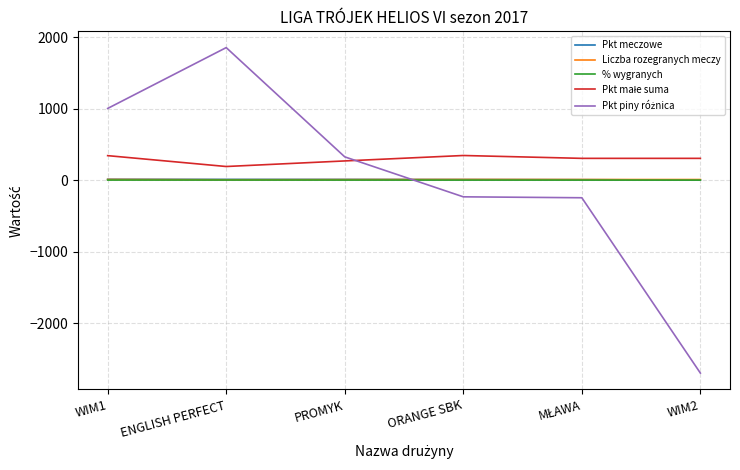

At which category is the sum across all series the highest?

ENGLISH PERFECT